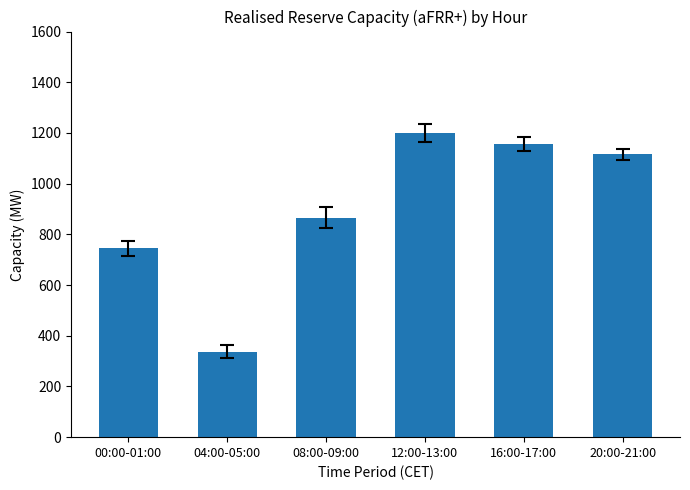

Rank the categories by value from highest to lowest.

12:00-13:00, 16:00-17:00, 20:00-21:00, 08:00-09:00, 00:00-01:00, 04:00-05:00